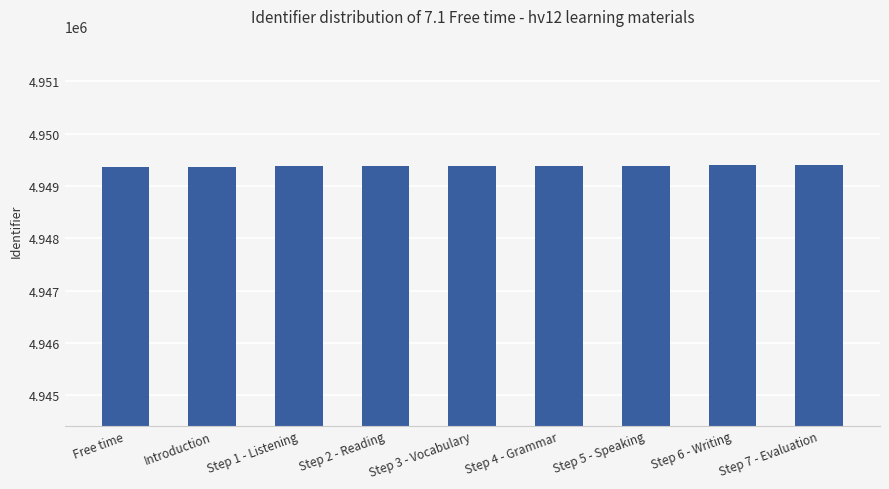

Approximately how many times larger is the value at Step 5 - Speaking compared to Step 6 - Writing?

1.0